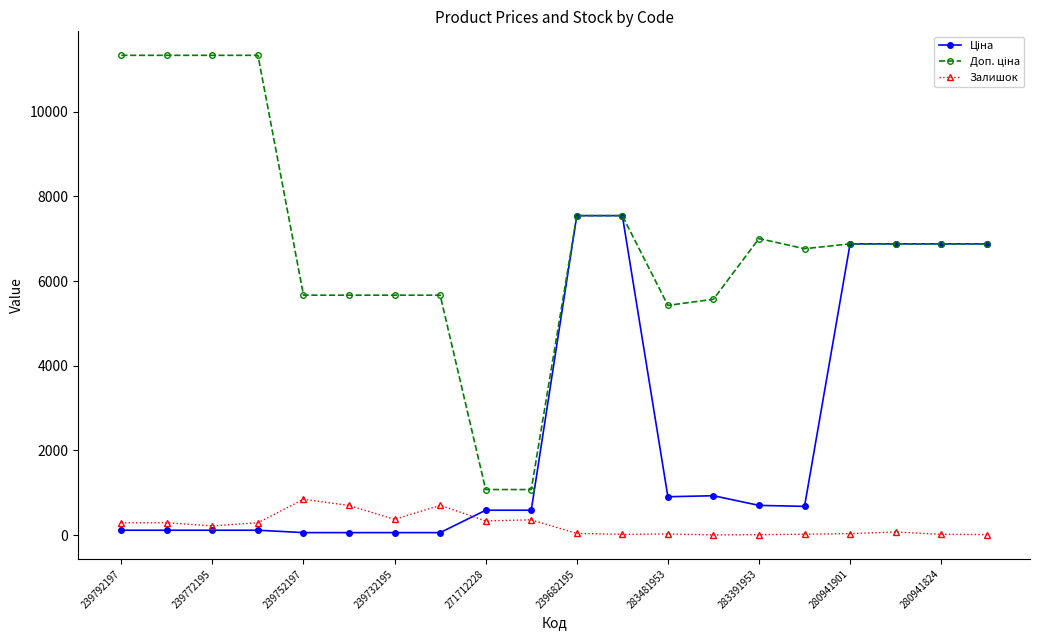

What is the value of the Залишок point at the 7th from the left?

370.0